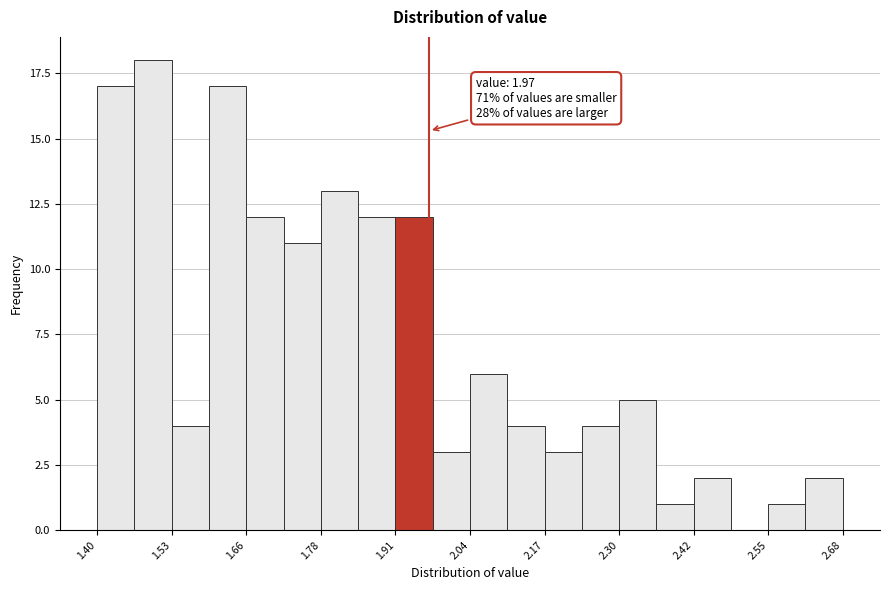

Read against the x-axis, roughly where is the centre of the tallest bar?

1.50